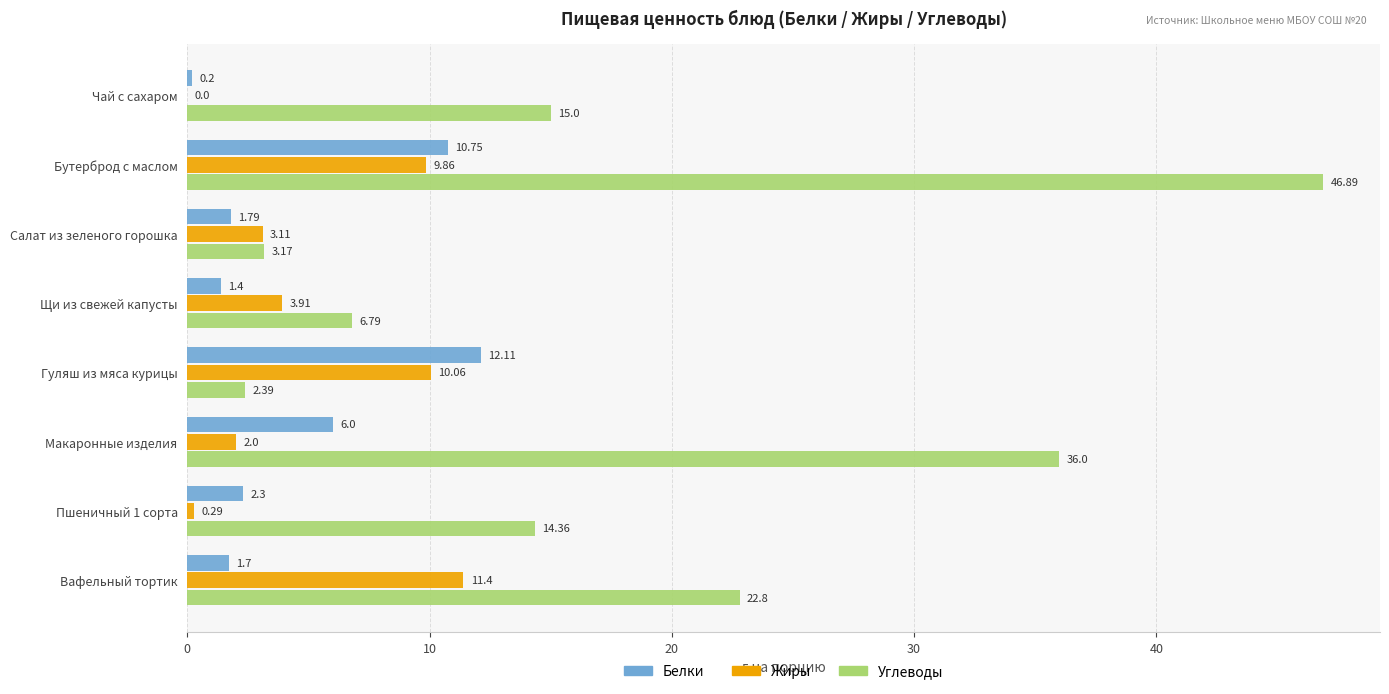

Where is Углеводы nearest to the value 24?

Вафельный тортик